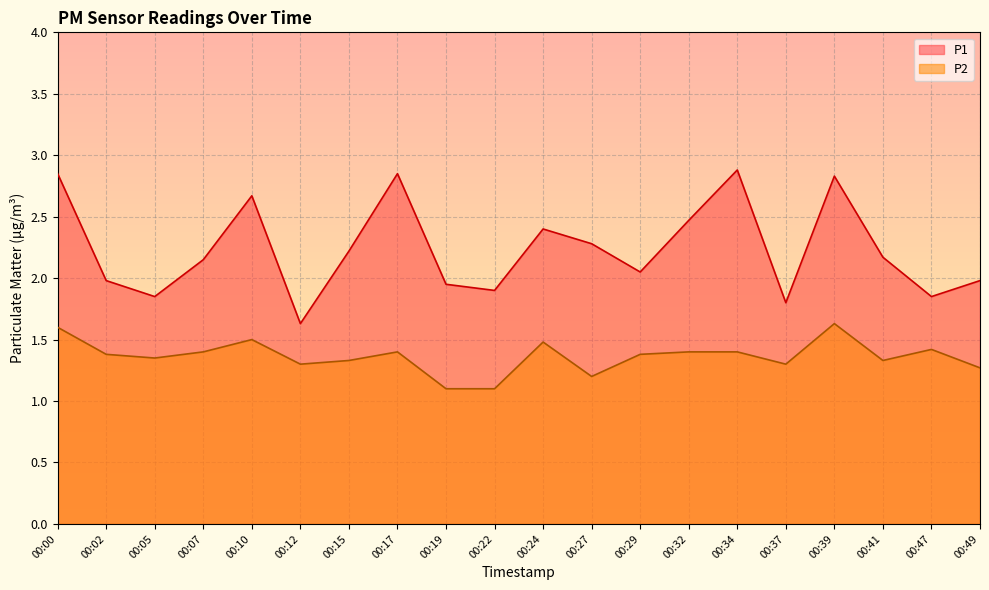

List the series in order of their peak value, highest first.

P1, P2